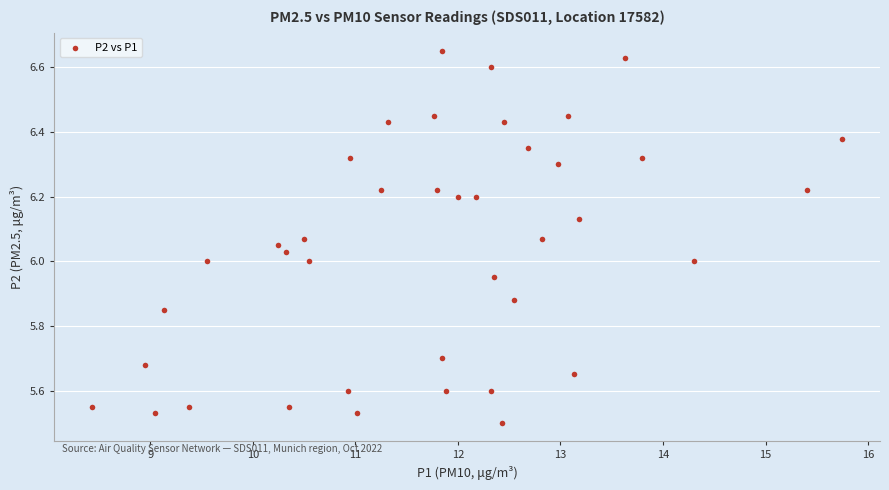

What is the range of X values (max minus min)?

7.3